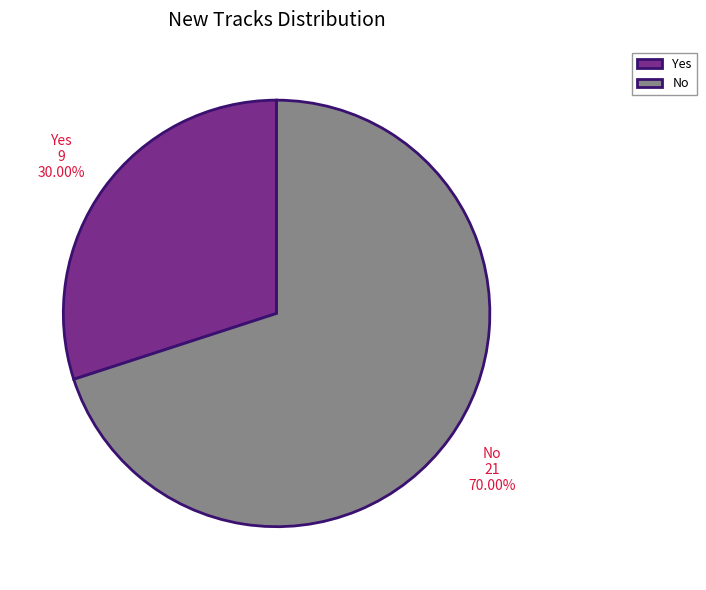

To the nearest percent, what is the combined percentage of Yes and No?

100%